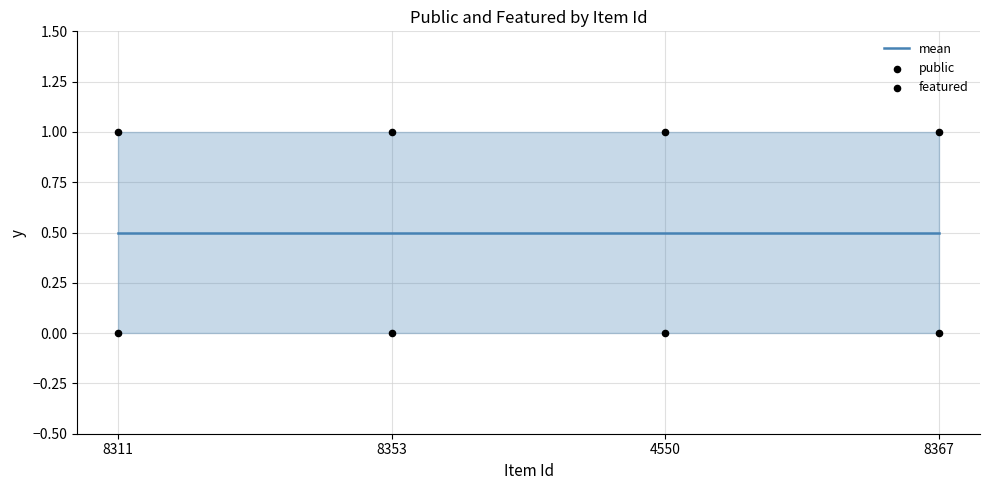

Which series reaches the minimum Y coordinate?

featured